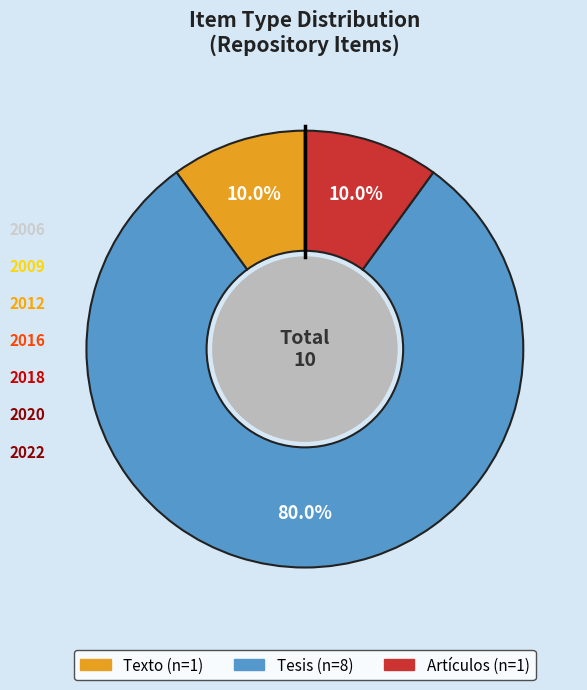

Is there any slice that represents more than half of the pie?

Yes